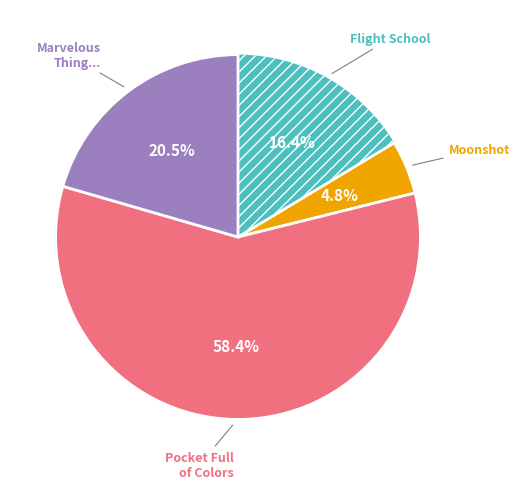

Is there any slice that represents more than half of the pie?

Yes